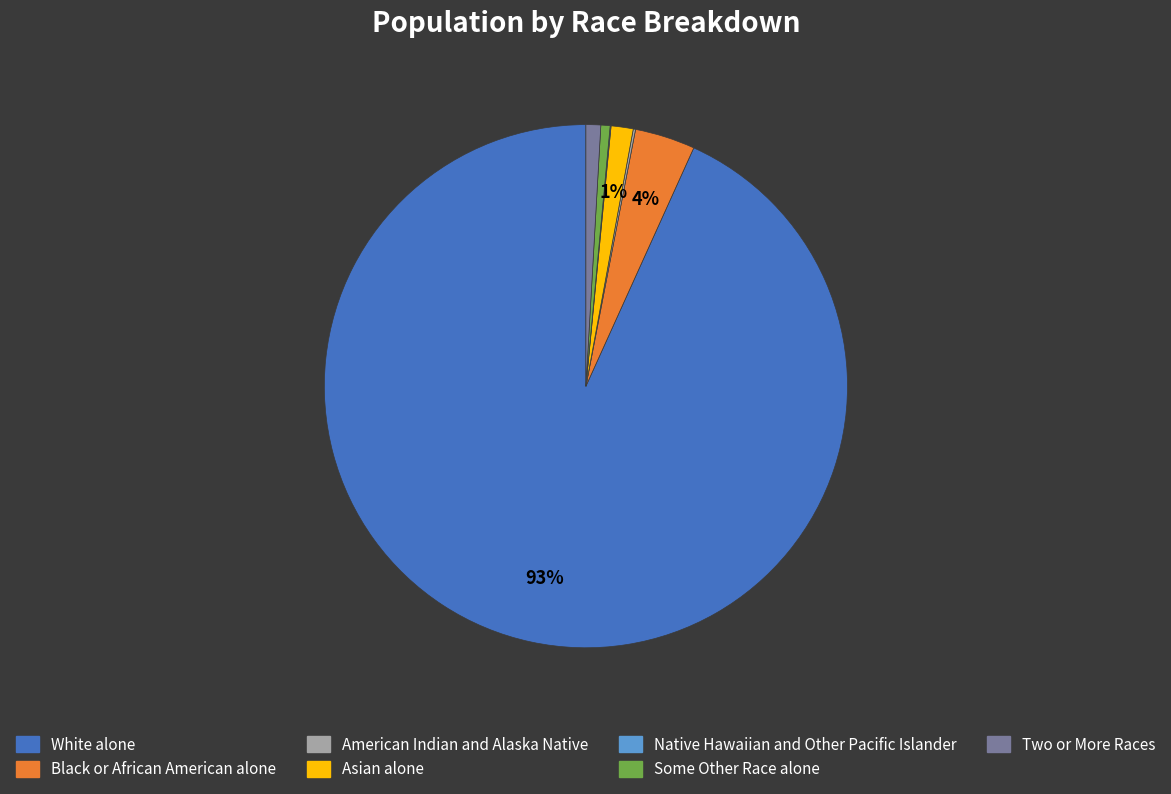

To the nearest percent, what is the difference between the largest and smallest slice percentages?

93%